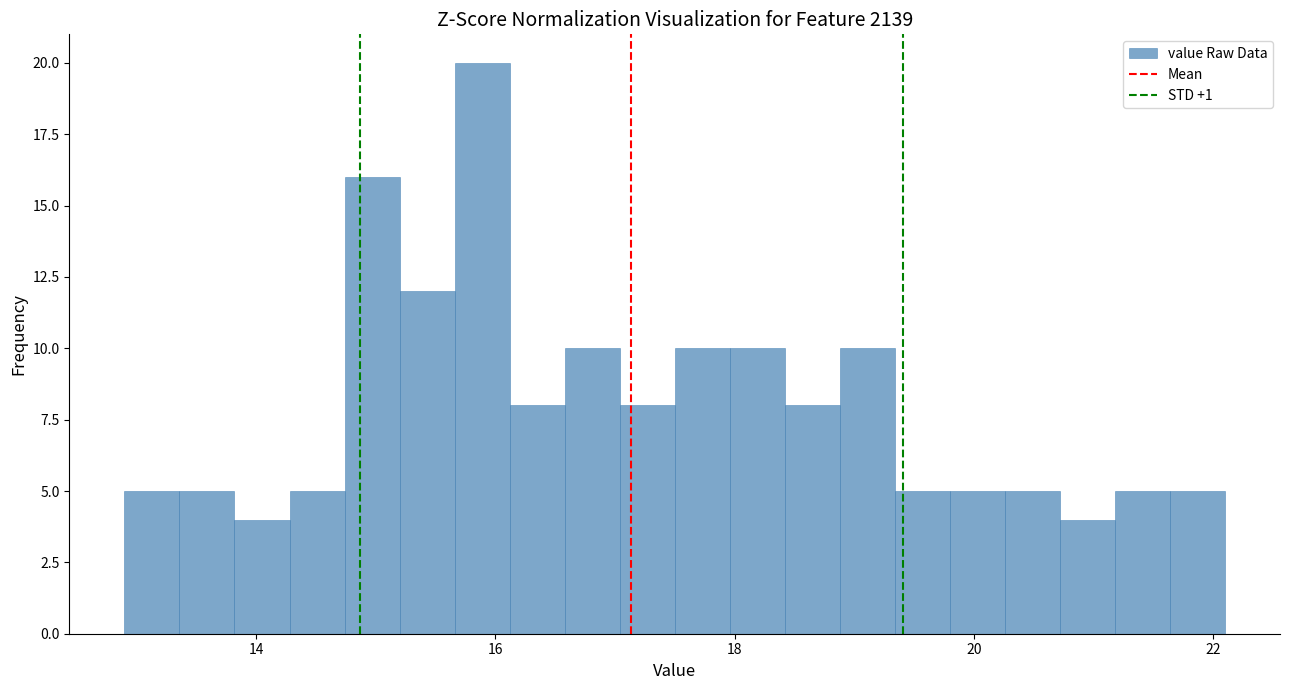

Read against the x-axis, roughly where is the centre of the tallest bar?

15.8